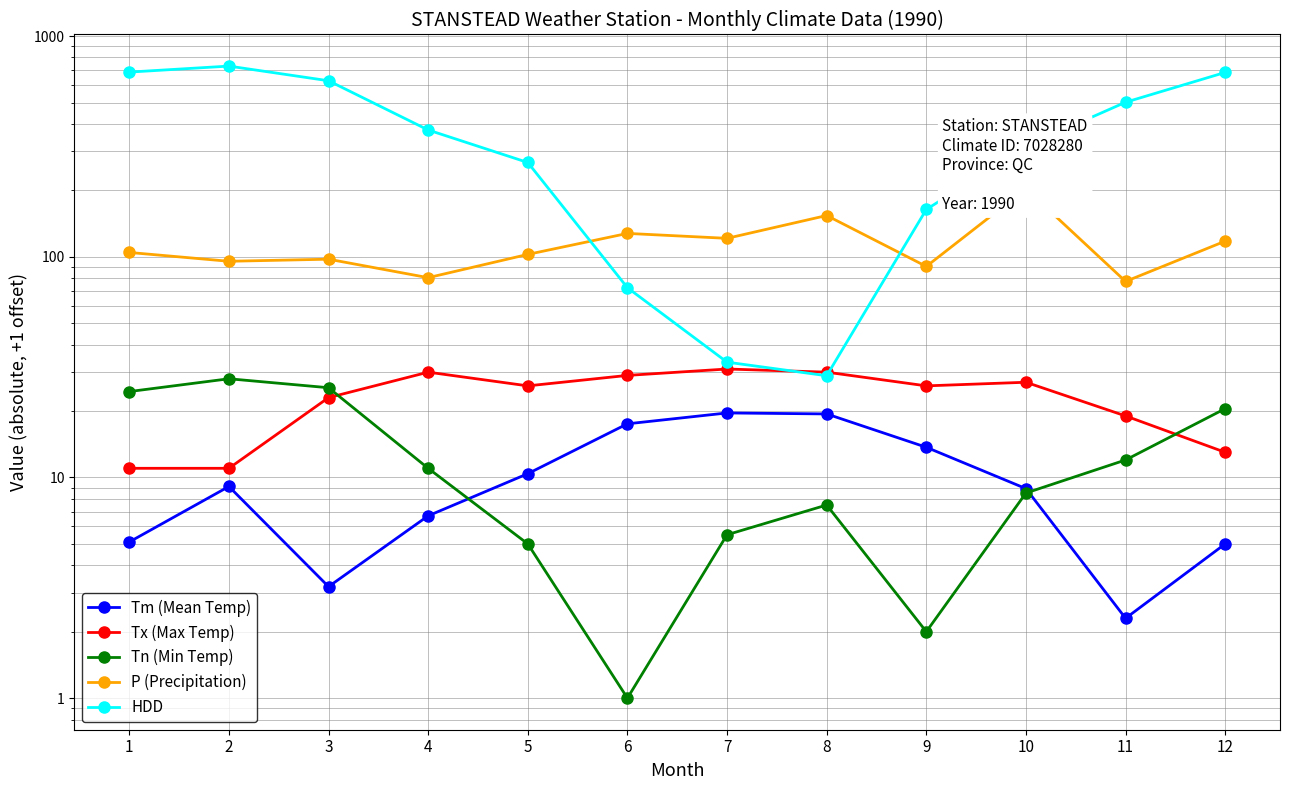

What is the total value across all series at 8?

239.6